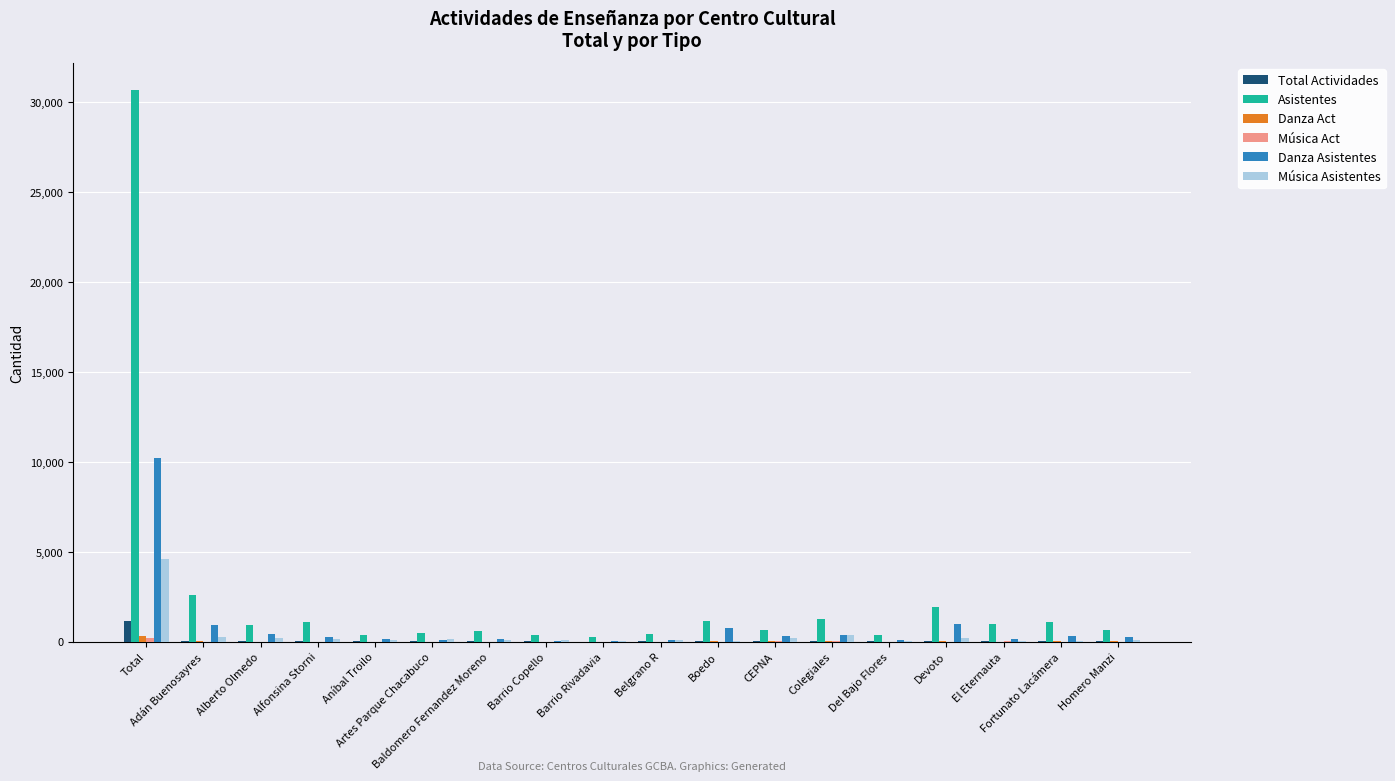

Which series has the largest total across all categories?

Asistentes